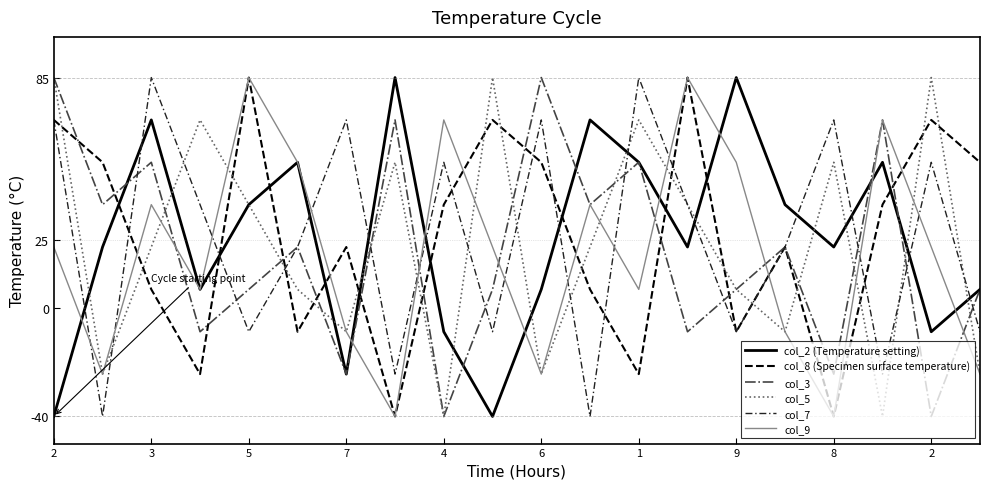

What is the difference between the second highest and minimum values in the col_3 series?

125.0